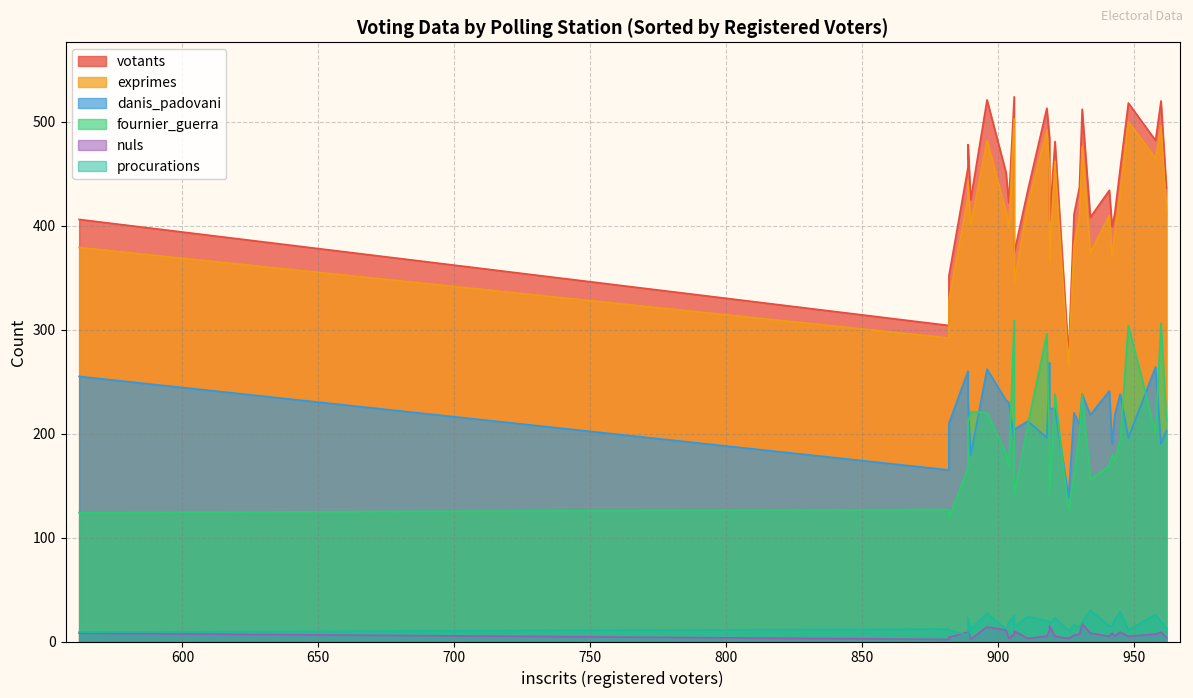

What is the difference between the fournier_guerra values at 919 and 889?

25